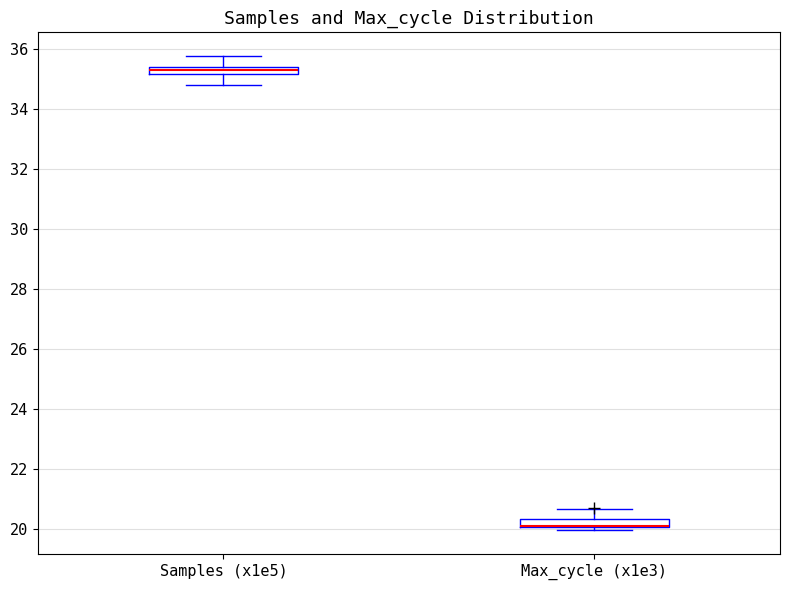

Where does the upper whisker of the box for Samples (x1e5) end on the y-axis? The values are not printed on the chart, so give them approximately, as read against the axis.

35.8